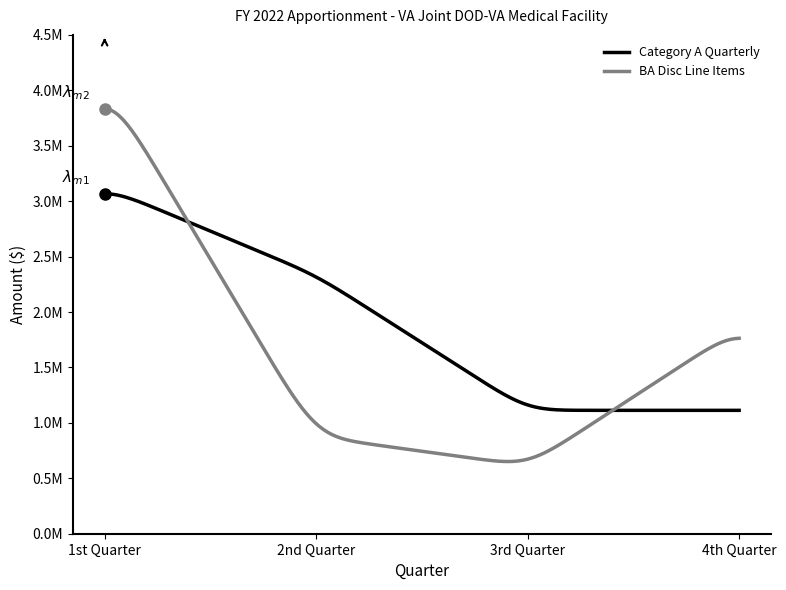

List the series in order of their peak value, lowest first.

Category A Quarterly, BA Disc Line Items